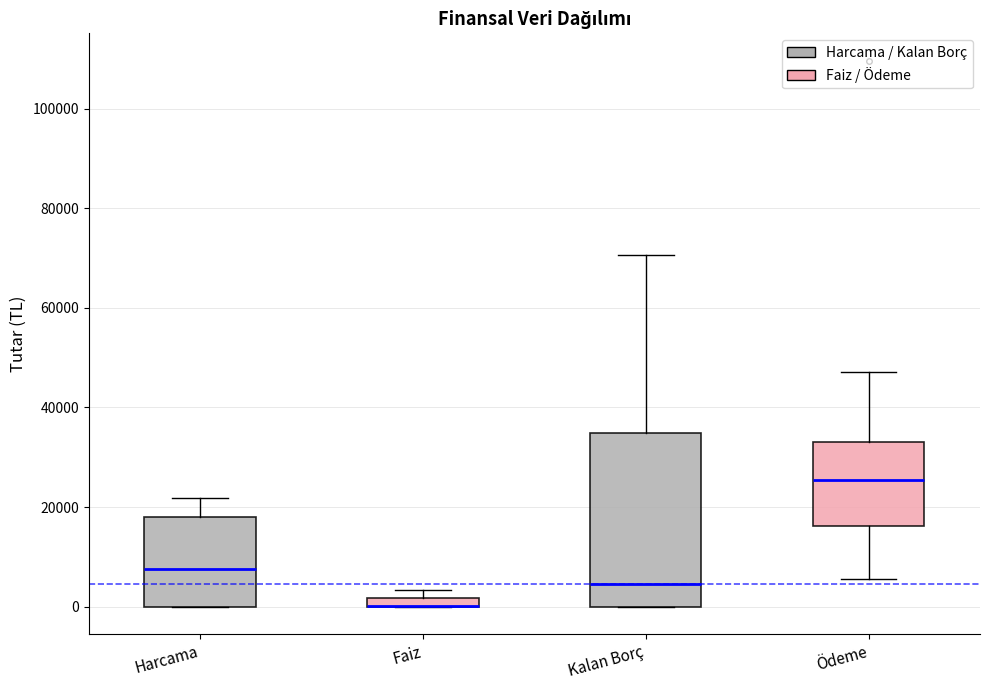

Where does the median line of the box for Harcama sit on the y-axis? The values are not printed on the chart, so give them approximately, as read against the axis.

8000